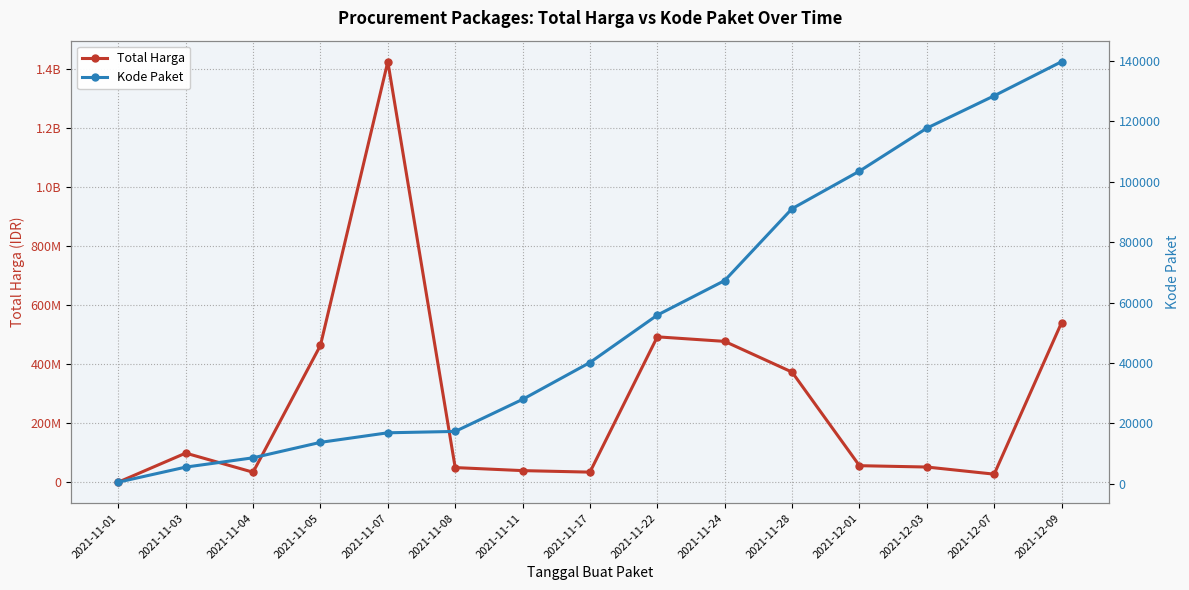

True or false: Kode Paket and Total Harga cross at least once.

False